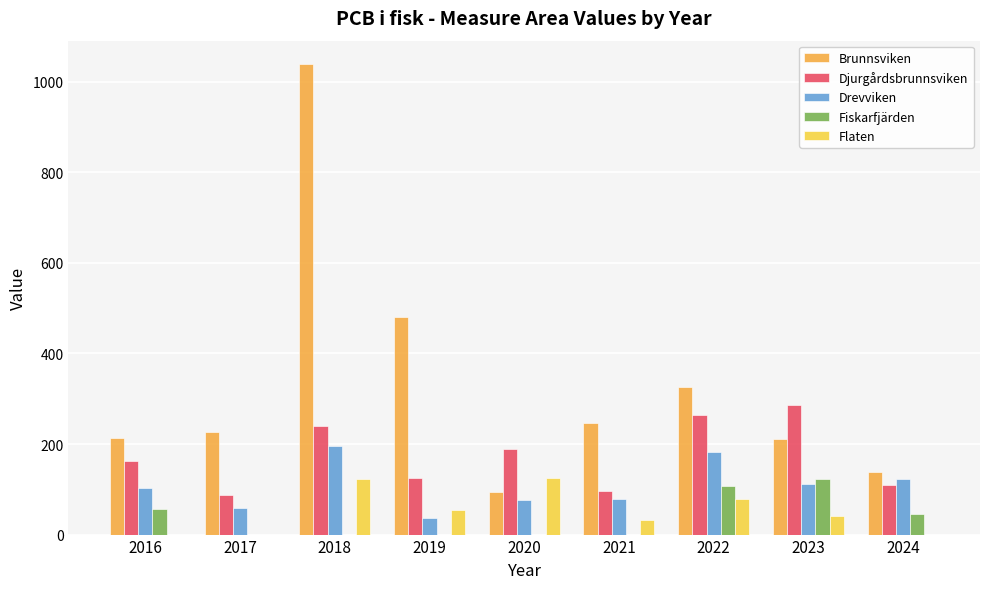

Which series changed the most between 2019 and 2020?

Brunnsviken